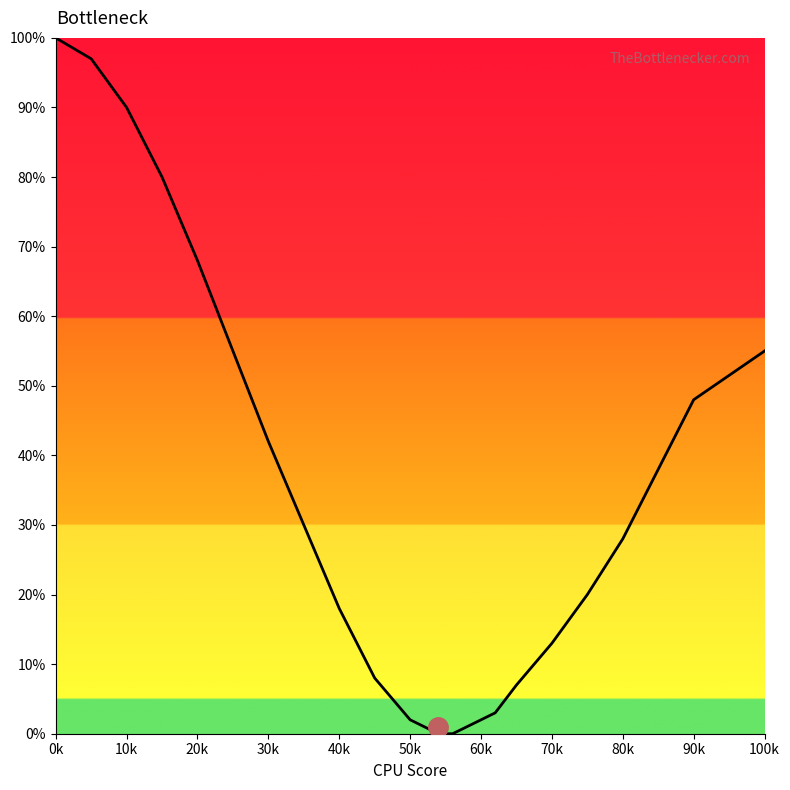

Does the chart display data point markers on the line(s)?

No